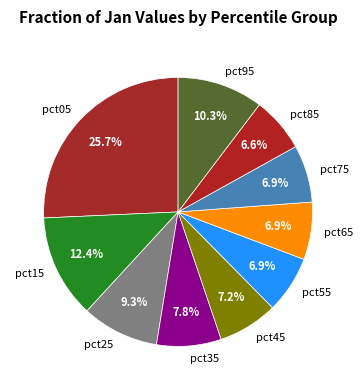

The pct85 slice represents 1% of the pie. True or false?

False